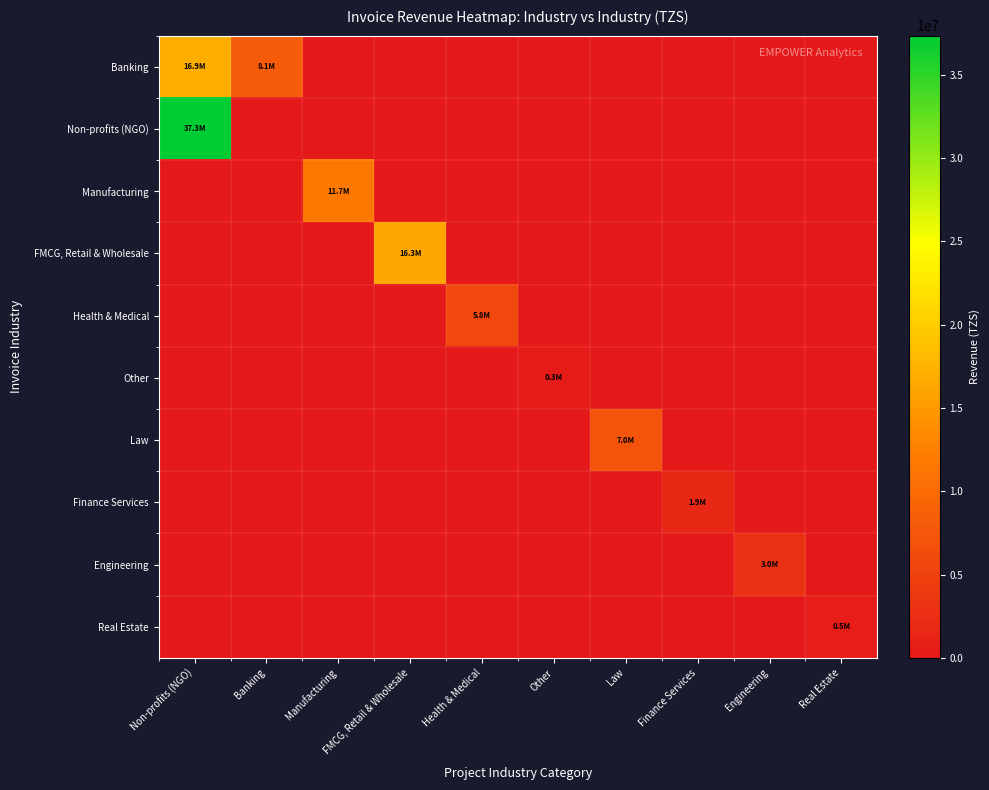

Between Health & Medical and Finance Services, which series saw the biggest shift?

Health & Medical